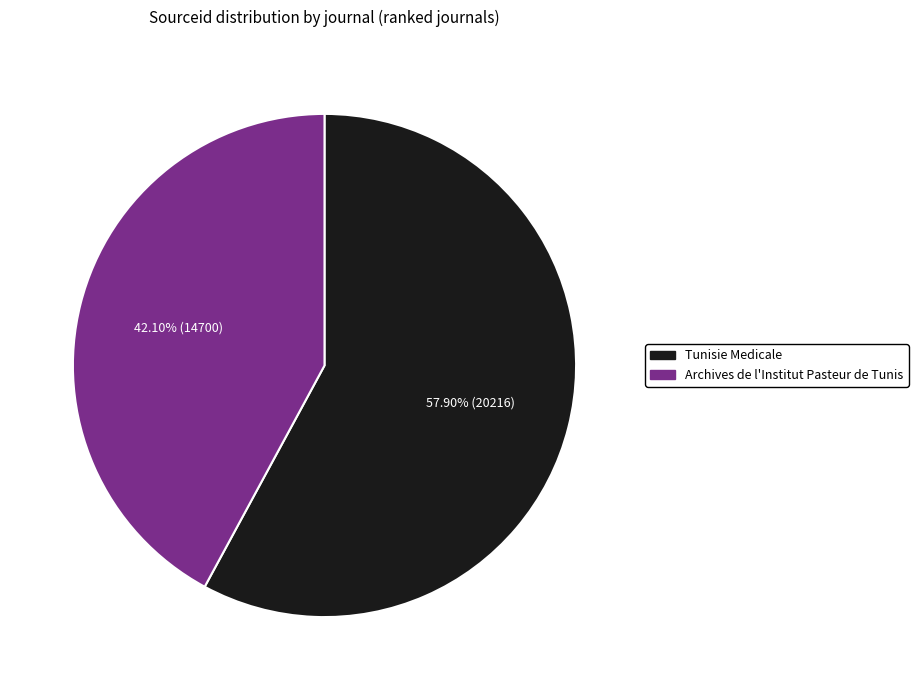

What percentage is NOT represented by Tunisie Medicale?

42.1%